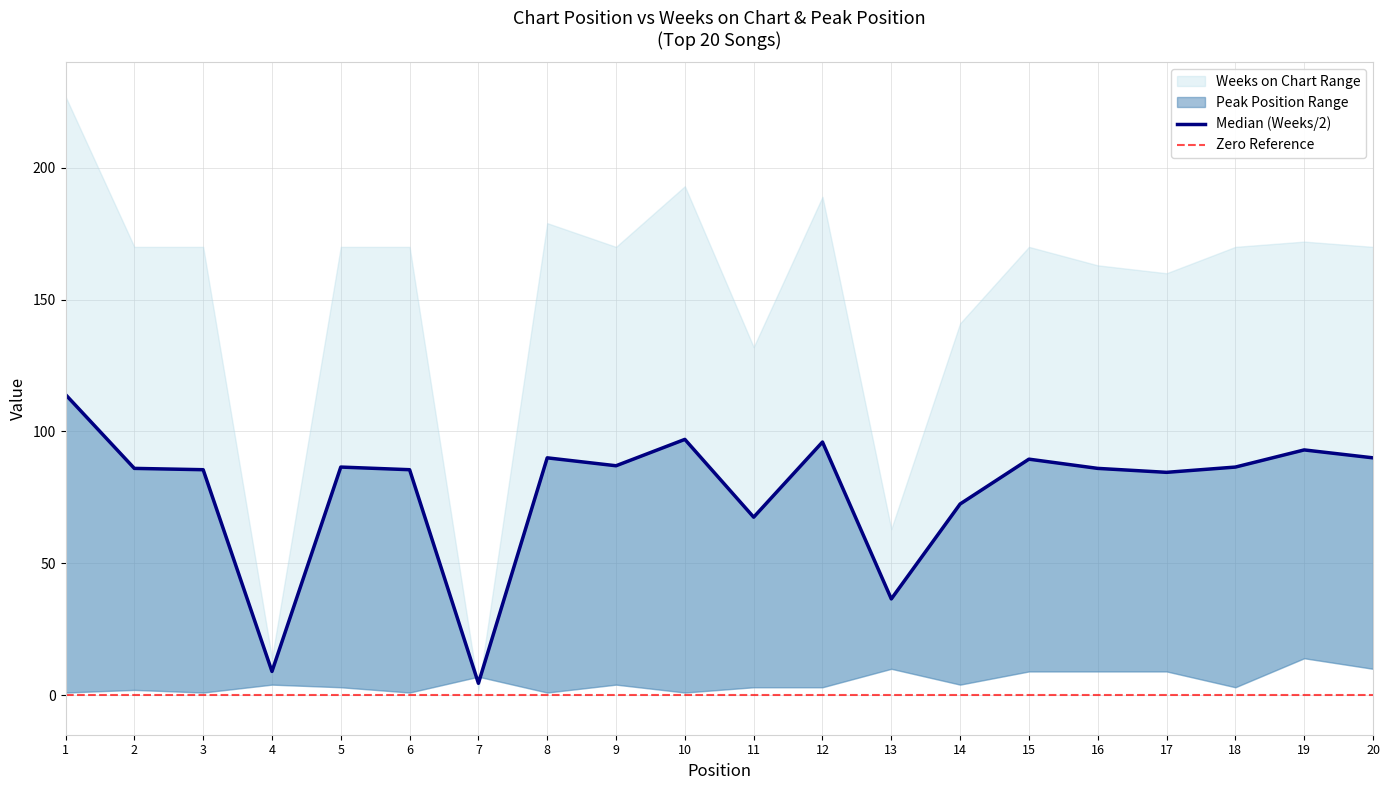

Reading left to right, transcribe all the data shown in this chart.

114.0	86.0	85.5	9.0	86.5	85.5	4.5	90.0	87.0	97.0	67.5	96.0	36.5	72.5	89.5	86.0	84.5	86.5	93.0	90.0